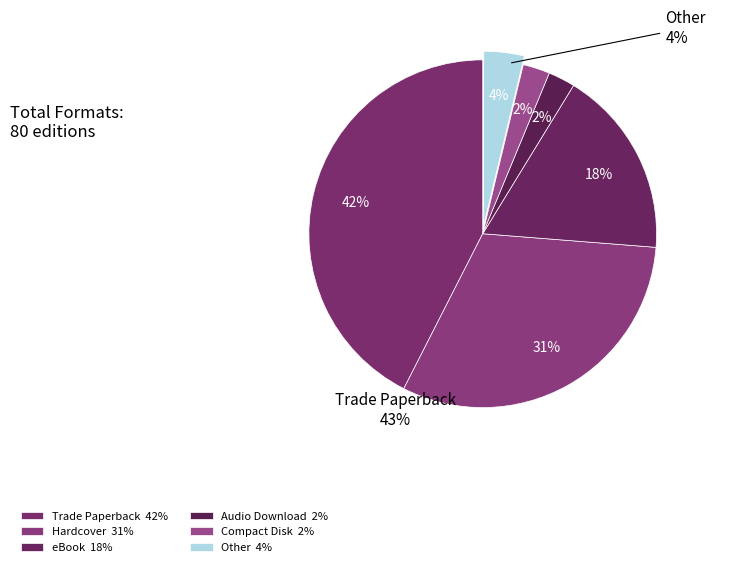

To the nearest percent, what is the average slice percentage?

17%